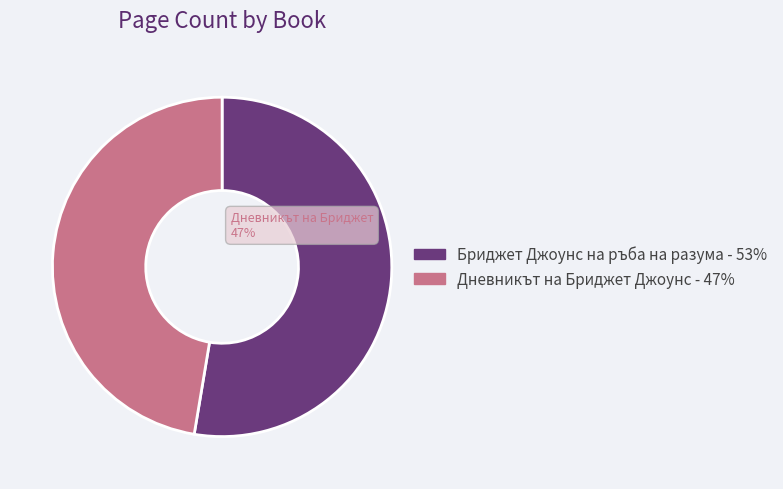

To the nearest percent, what is the combined percentage of Дневникът на Бриджет Джоунс (4281) and Бриджет Джоунс на ръба на разума (4282)?

100%